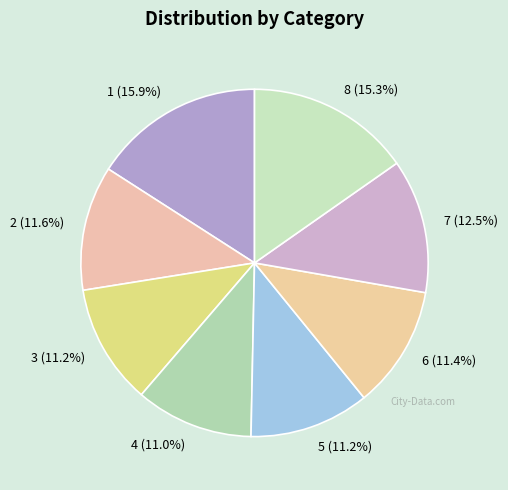

Does any single category account for the majority?

No